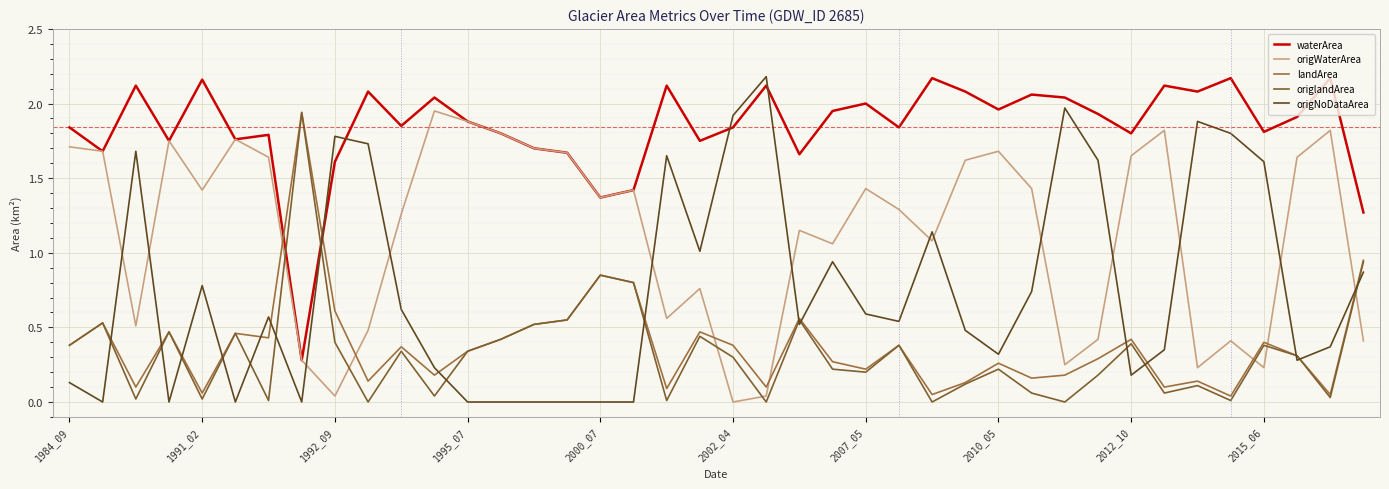

True or false: origlandArea has more than 2 points higher than both neighbors.

True